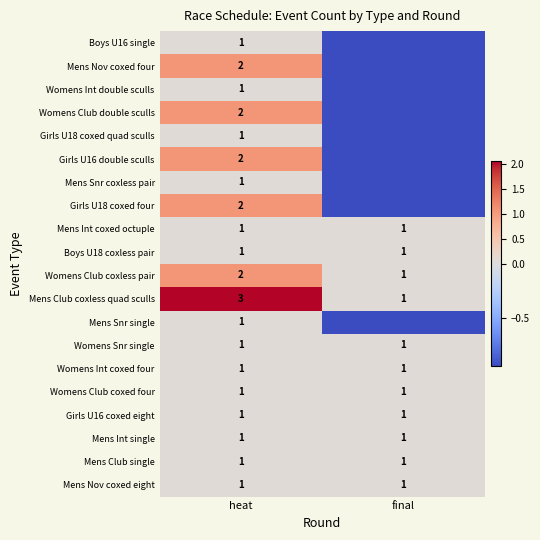

Where is Girls U18 coxed four nearest to the value 0?

final